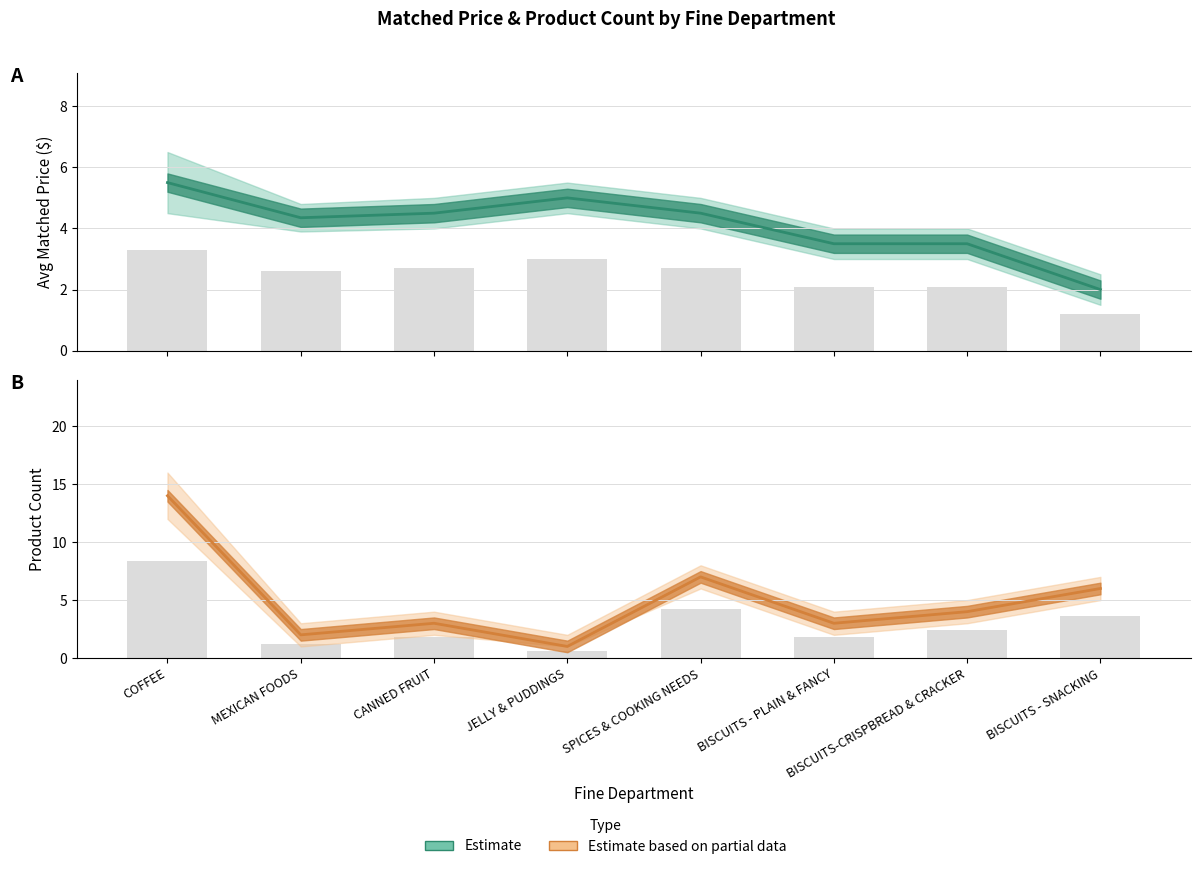

What is the label of the 6th bar from the right?

CANNED FRUIT